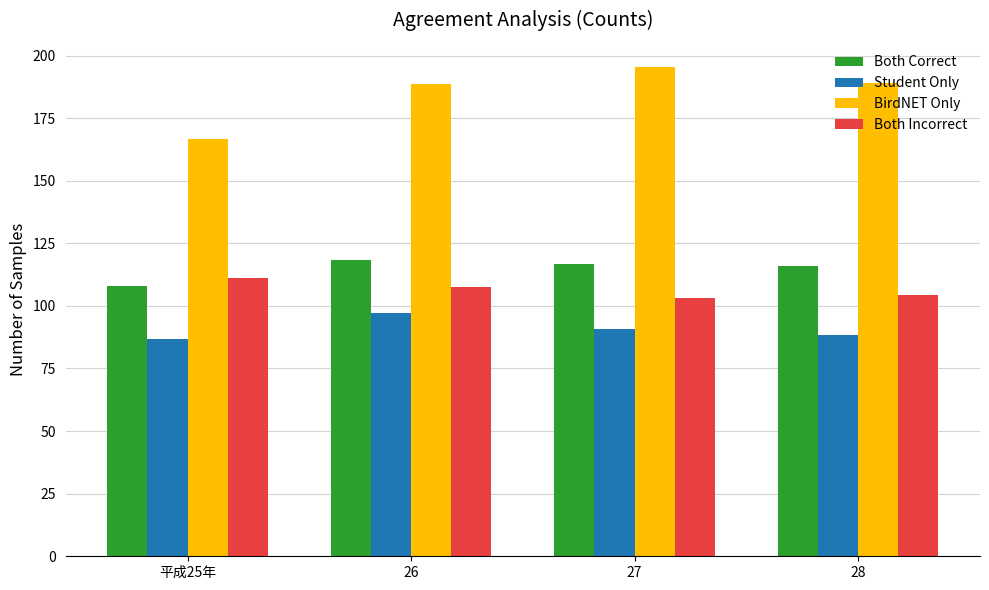

What is the maximum value for BirdNET Only?

195.3